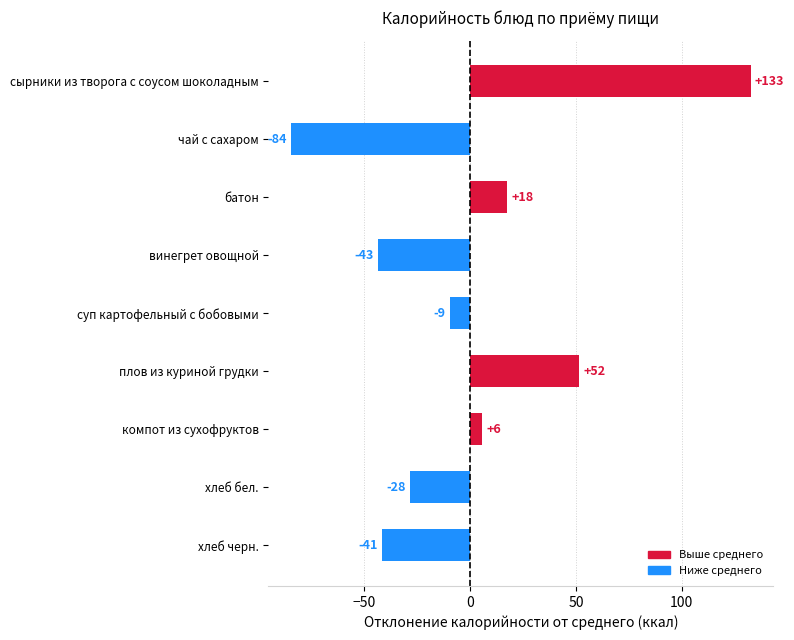

How many bars are there in total?

9